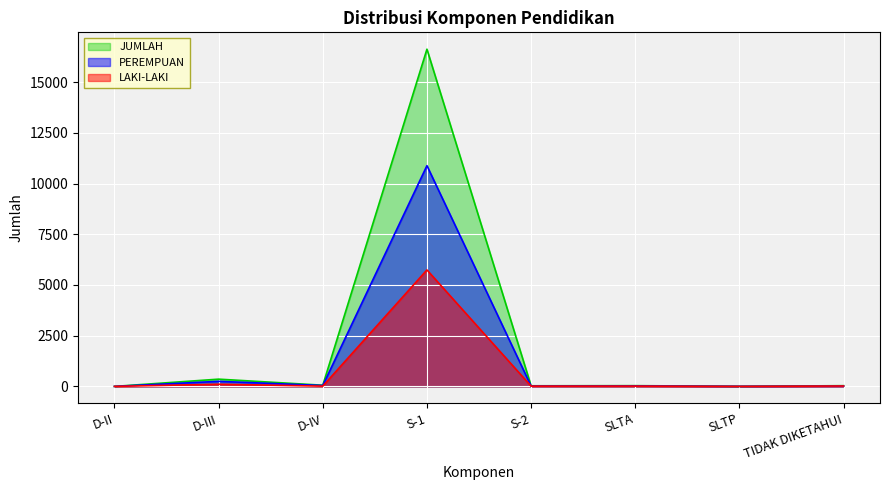

True or false: JUMLAH and LAKI-LAKI cross at least once.

False